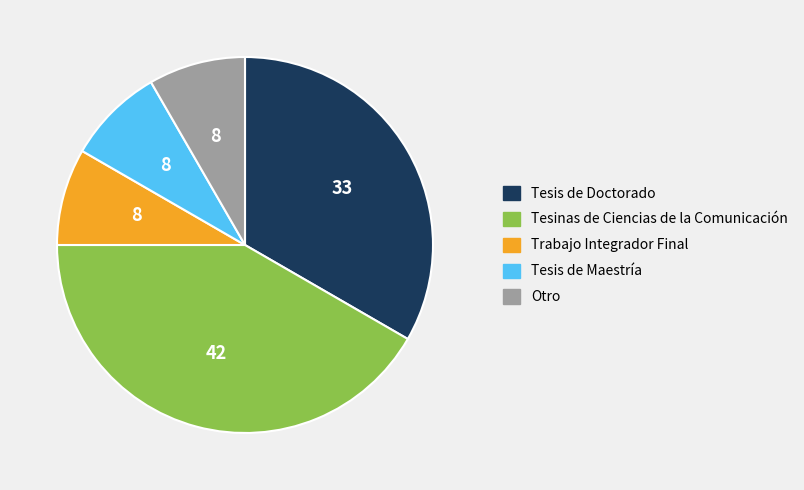

Which slice is the largest?

Tesinas de Ciencias de la Comunicación